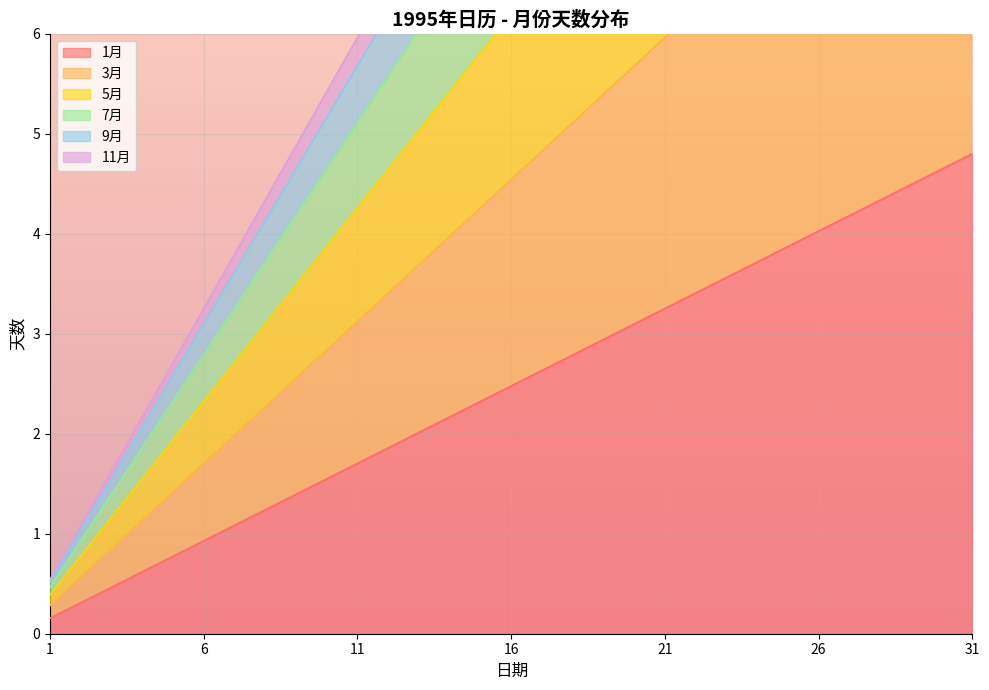

True or false: 3月 and 5月 intersect in this chart.

False